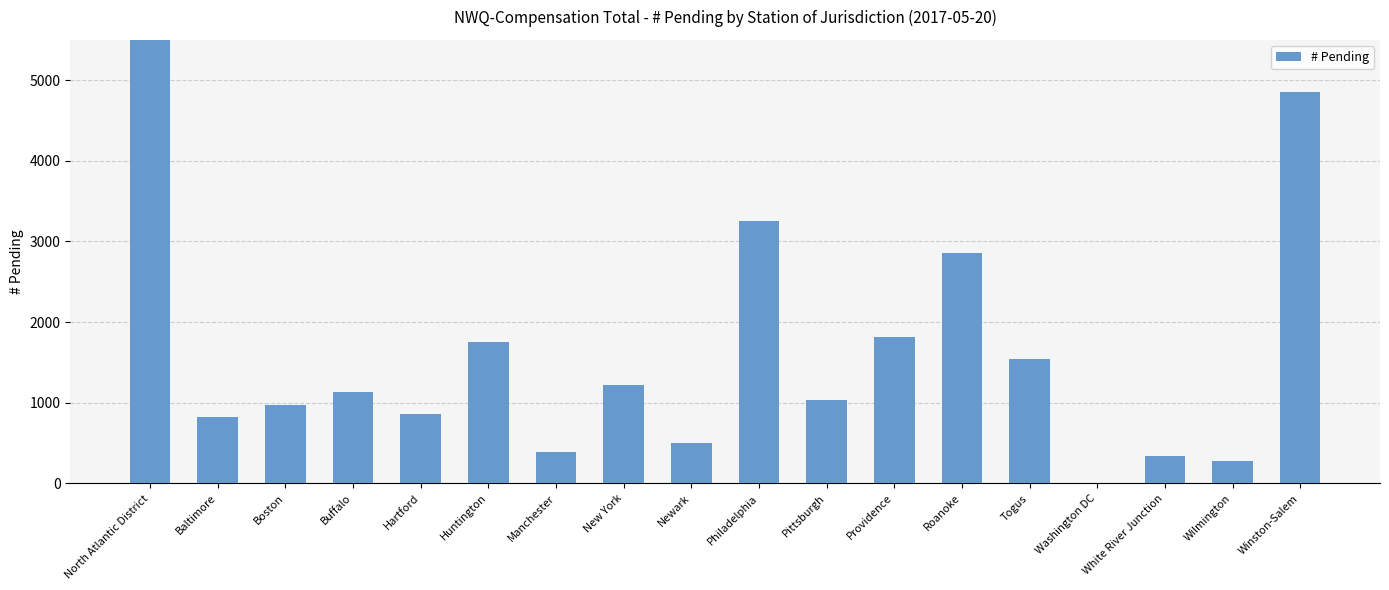

What is the sum of the values at White River Junction and North Atlantic District?

23999